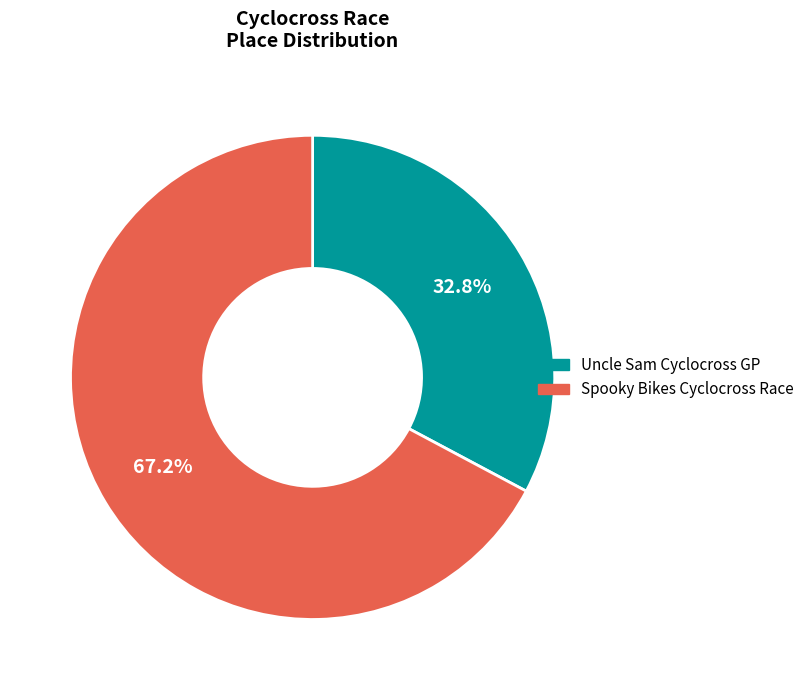

Which has a higher value, Spooky Bikes Cyclocross Race or Uncle Sam Cyclocross GP?

Spooky Bikes Cyclocross Race